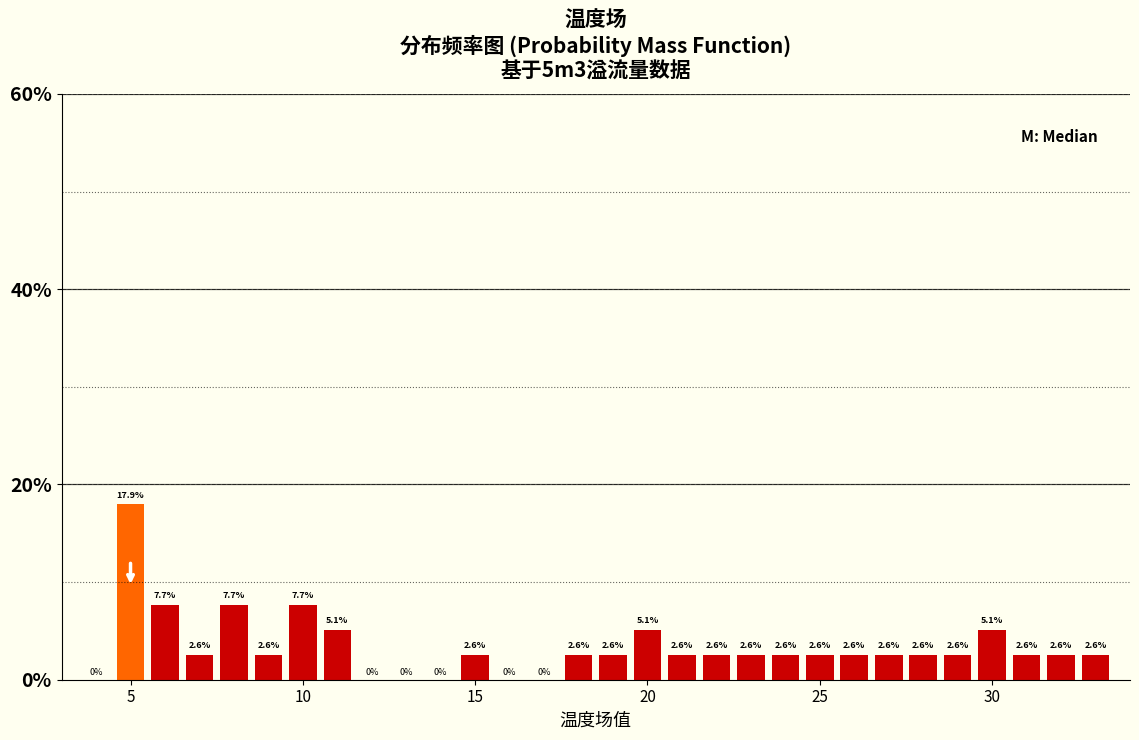

Read against the x-axis, roughly where is the centre of the tallest bar?

5.0